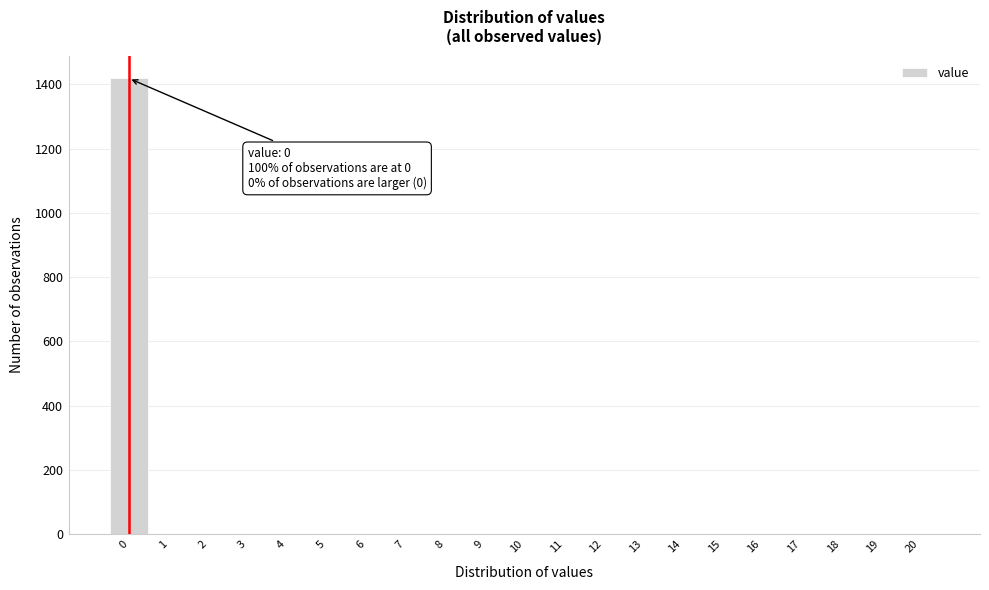

Which range on the x-axis has the tallest bar?

-0.5 to 0.5